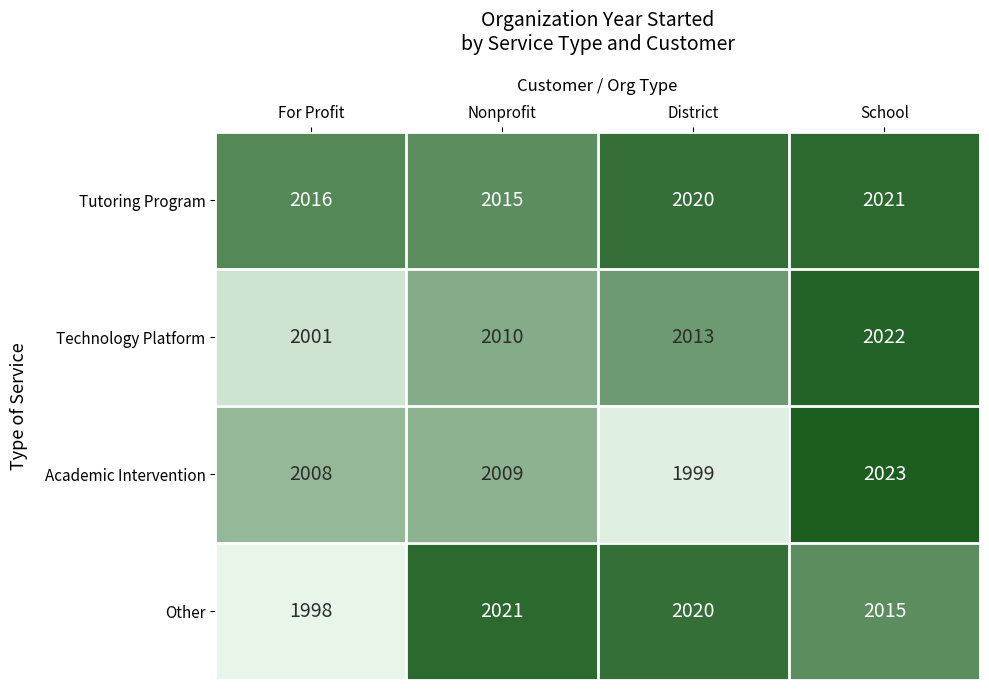

True or false: Other has a value of 1998 at For Profit.

True